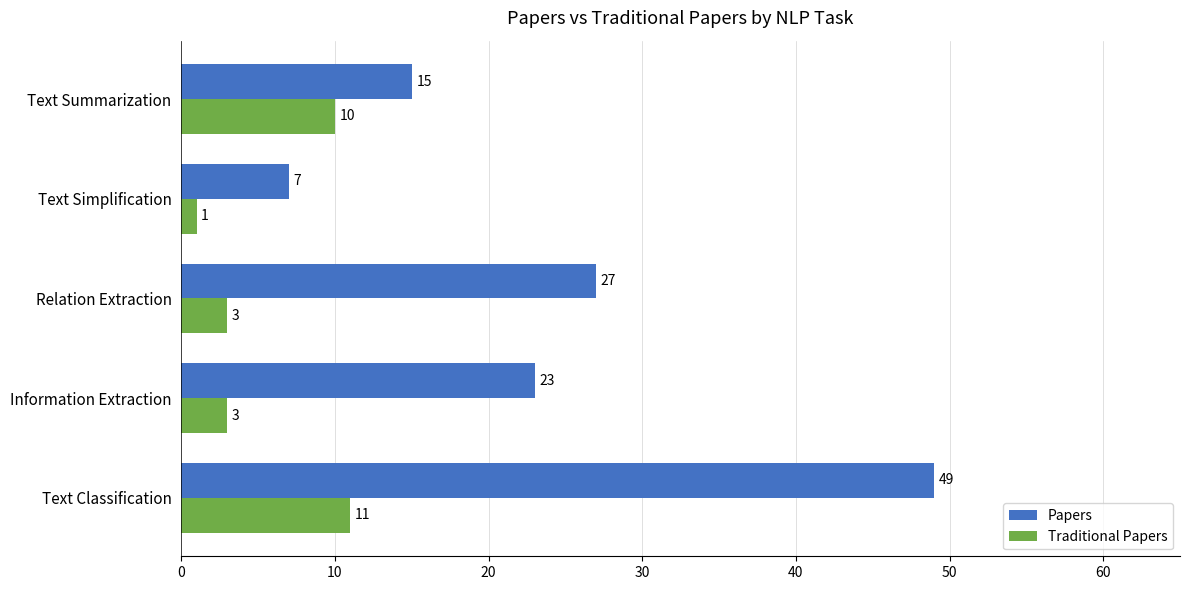

Is it true that Papers equals 26 at Text Summarization?

False